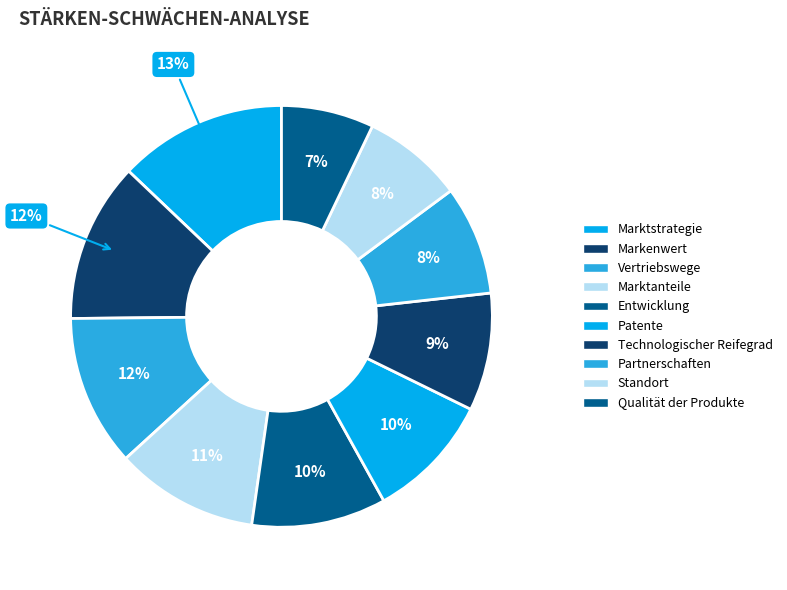

Count the number of slices in the pie.

10